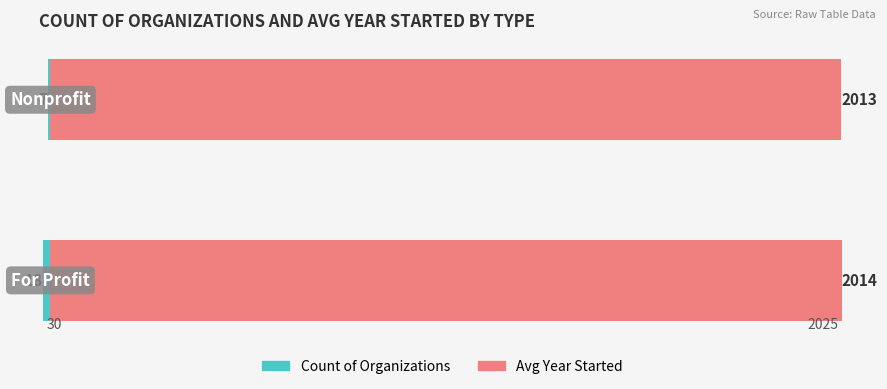

Rank the series by their maximum value, from lowest to highest.

Count of Organizations, Avg Year Started